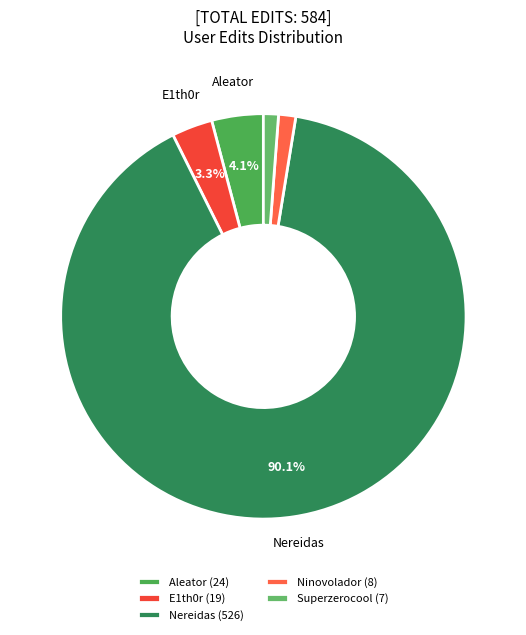

Does Ninovolador represent more than half of the total?

No